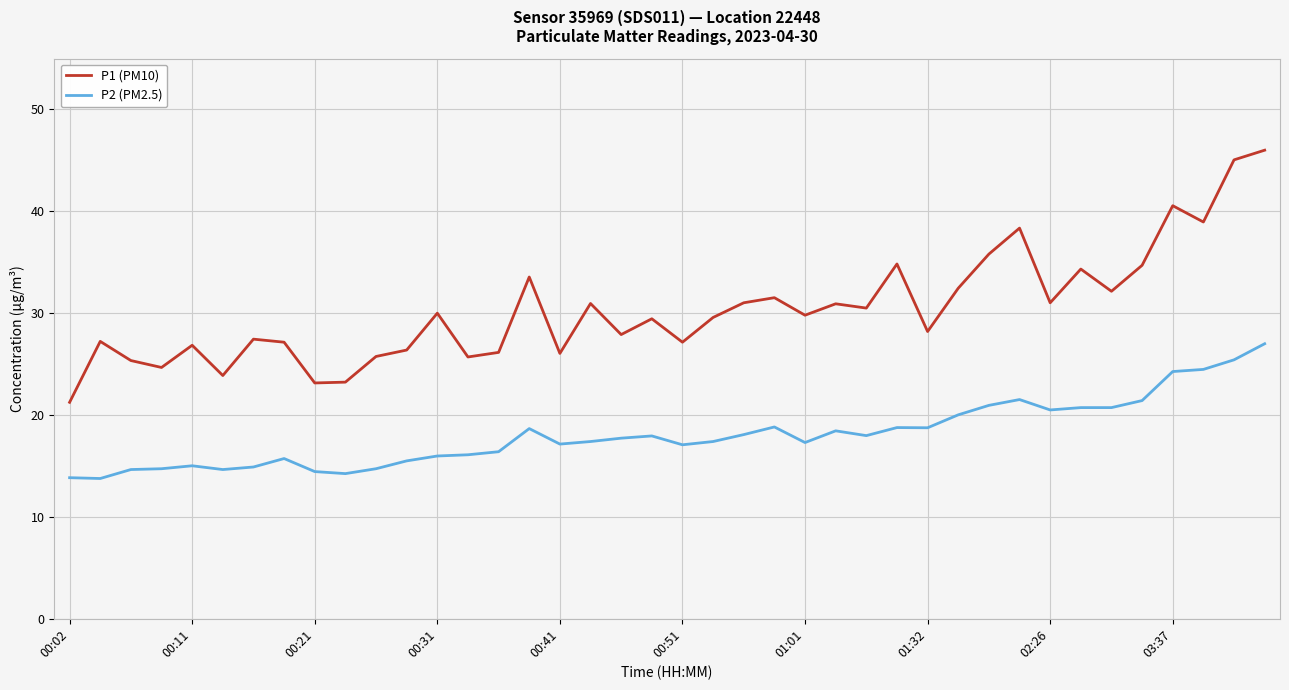

Does the chart display data point markers on the line(s)?

No